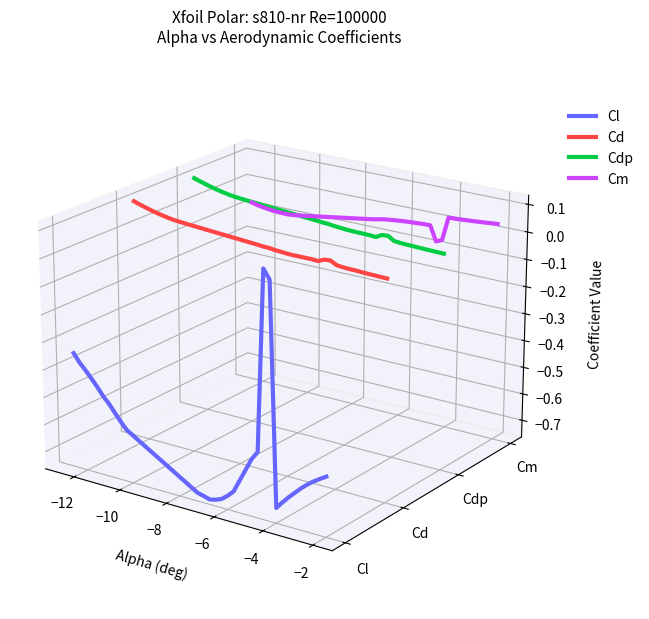

How many series are shown in this chart?

4